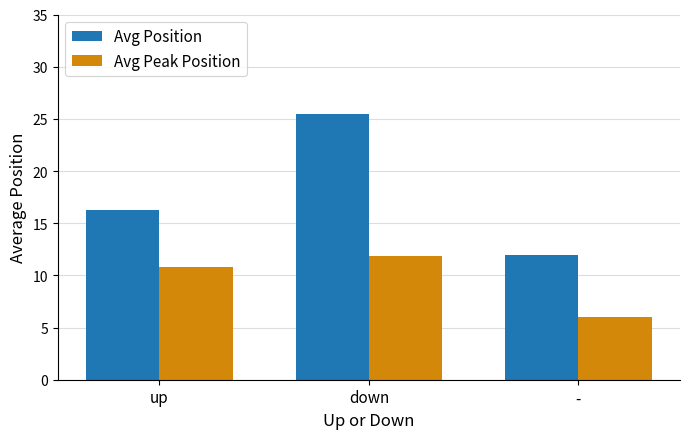

What is the highest value of the Avg Peak Position series?

11.8